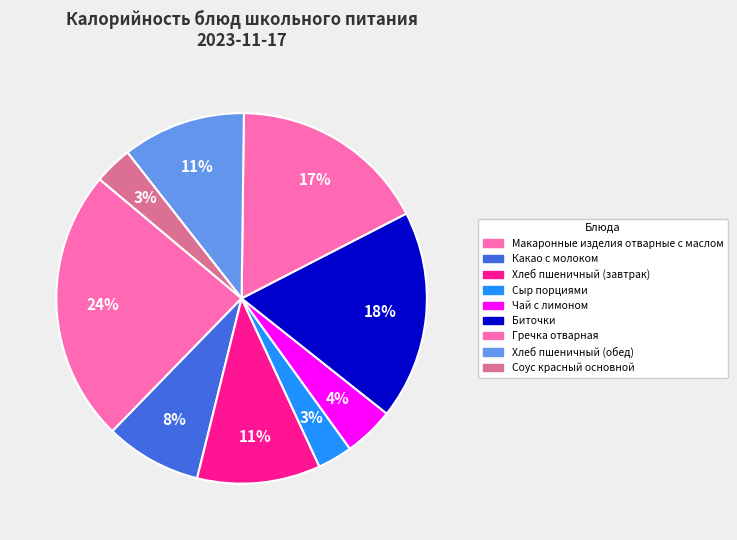

How much of the chart is everything except Хлеб пшеничный (обед)?

89.2%